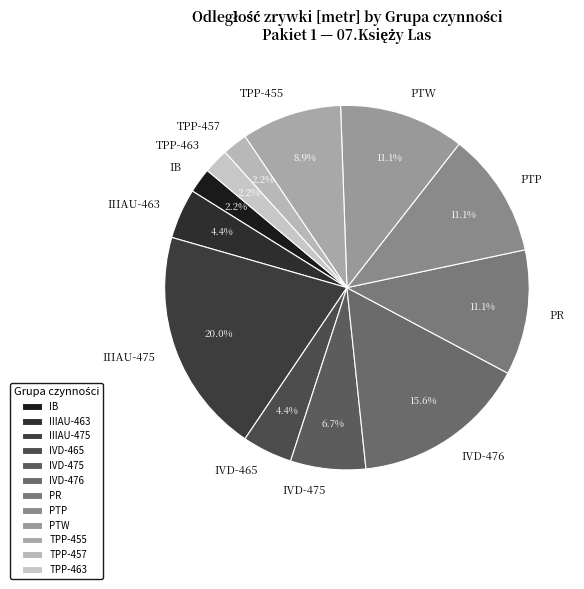

Which category has the biggest portion of the pie?

IIIAU-475